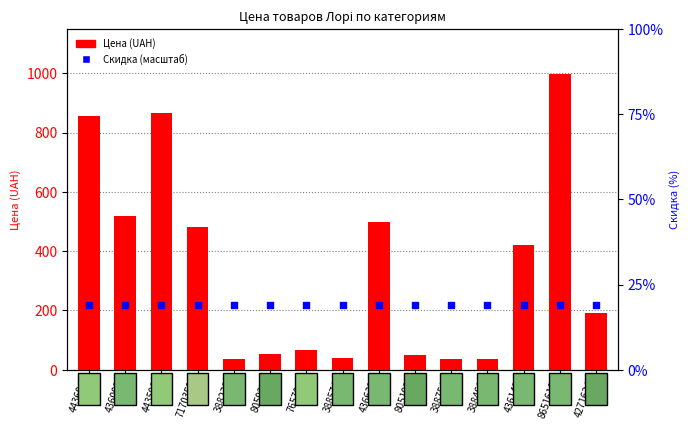

Is the value of Скидка (масштаб) at 8651618 greater than the value of Цена (UAH) at 436142?

No